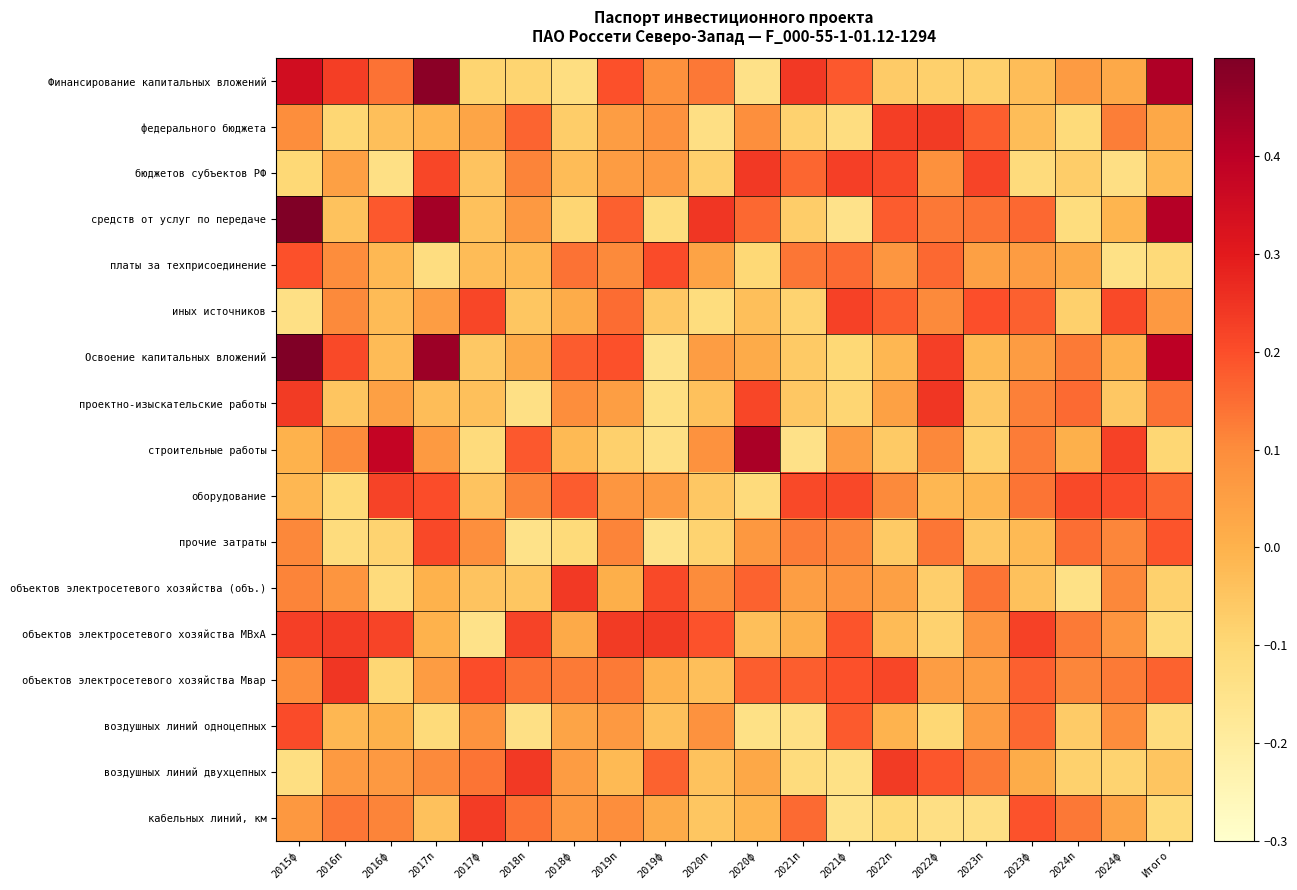

Reading left to right, list all the values displayed in this chart.

Финансирование капитальных вложений: 2015ф=0.3	2016п=0.2	2016ф=0.1	2017п=0.5	2017ф=-0.1	2018п=-0.1	2018ф=-0.1	2019п=0.2	2019ф=0.1	2020п=0.1	2020ф=-0.1	2021п=0.2	2021ф=0.2	2022п=-0.1	2022ф=-0.1	2023п=-0.1	2023ф=-0.0	2024п=0.1	2024ф=0.0	Итого=0.4
федерального бюджета: 2015ф=0.1	2016п=-0.1	2016ф=-0.0	2017п=-0.0	2017ф=0.0	2018п=0.2	2018ф=-0.1	2019п=0.1	2019ф=0.1	2020п=-0.1	2020ф=0.1	2021п=-0.1	2021ф=-0.1	2022п=0.2	2022ф=0.2	2023п=0.2	2023ф=-0.0	2024п=-0.1	2024ф=0.1	Итого=0.0
бюджетов субъектов РФ: 2015ф=-0.1	2016п=0.0	2016ф=-0.1	2017п=0.2	2017ф=-0.0	2018п=0.1	2018ф=-0.0	2019п=0.1	2019ф=0.1	2020п=-0.1	2020ф=0.2	2021п=0.2	2021ф=0.2	2022п=0.2	2022ф=0.1	2023п=0.2	2023ф=-0.1	2024п=-0.1	2024ф=-0.1	Итого=-0.0
средств от услуг по передаче: 2015ф=0.5	2016п=-0.0	2016ф=0.2	2017п=0.4	2017ф=-0.0	2018п=0.1	2018ф=-0.1	2019п=0.2	2019ф=-0.1	2020п=0.2	2020ф=0.2	2021п=-0.1	2021ф=-0.1	2022п=0.2	2022ф=0.1	2023п=0.1	2023ф=0.2	2024п=-0.1	2024ф=-0.0	Итого=0.4
платы за техприсоединение: 2015ф=0.2	2016п=0.1	2016ф=-0.0	2017п=-0.1	2017ф=-0.0	2018п=-0.0	2018ф=0.1	2019п=0.1	2019ф=0.2	2020п=0.0	2020ф=-0.1	2021п=0.1	2021ф=0.2	2022п=0.1	2022ф=0.2	2023п=0.0	2023ф=0.1	2024п=0.0	2024ф=-0.1	Итого=-0.1
иных источников: 2015ф=-0.1	2016п=0.1	2016ф=-0.0	2017п=0.1	2017ф=0.2	2018п=-0.1	2018ф=0.0	2019п=0.2	2019ф=-0.1	2020п=-0.1	2020ф=-0.0	2021п=-0.1	2021ф=0.2	2022п=0.2	2022ф=0.1	2023п=0.2	2023ф=0.2	2024п=-0.1	2024ф=0.2	Итого=0.1
Освоение капитальных вложений: 2015ф=0.7	2016п=0.2	2016ф=-0.0	2017п=0.5	2017ф=-0.1	2018п=0.0	2018ф=0.2	2019п=0.2	2019ф=-0.1	2020п=0.1	2020ф=0.0	2021п=-0.1	2021ф=-0.1	2022п=-0.0	2022ф=0.2	2023п=-0.0	2023ф=0.1	2024п=0.1	2024ф=-0.0	Итого=0.4
проектно-изыскательские работы: 2015ф=0.2	2016п=-0.0	2016ф=0.0	2017п=-0.0	2017ф=-0.0	2018п=-0.1	2018ф=0.1	2019п=0.1	2019ф=-0.1	2020п=-0.0	2020ф=0.2	2021п=-0.1	2021ф=-0.1	2022п=0.0	2022ф=0.2	2023п=-0.1	2023ф=0.1	2024п=0.2	2024ф=-0.1	Итого=0.1
строительные работы: 2015ф=-0.0	2016п=0.1	2016ф=0.4	2017п=0.1	2017ф=-0.1	2018п=0.2	2018ф=-0.0	2019п=-0.1	2019ф=-0.1	2020п=0.1	2020ф=0.4	2021п=-0.1	2021ф=0.1	2022п=-0.1	2022ф=0.1	2023п=-0.1	2023ф=0.1	2024п=0.0	2024ф=0.2	Итого=-0.1
оборудование: 2015ф=-0.0	2016п=-0.1	2016ф=0.2	2017п=0.2	2017ф=-0.0	2018п=0.1	2018ф=0.2	2019п=0.1	2019ф=0.1	2020п=-0.1	2020ф=-0.1	2021п=0.2	2021ф=0.2	2022п=0.1	2022ф=-0.0	2023п=-0.0	2023ф=0.1	2024п=0.2	2024ф=0.2	Итого=0.2
прочие затраты: 2015ф=0.1	2016п=-0.1	2016ф=-0.1	2017п=0.2	2017ф=0.1	2018п=-0.1	2018ф=-0.1	2019п=0.1	2019ф=-0.1	2020п=-0.1	2020ф=0.1	2021п=0.1	2021ф=0.1	2022п=-0.1	2022ф=0.1	2023п=-0.1	2023ф=-0.0	2024п=0.1	2024ф=0.1	Итого=0.2
объектов электросетевого хозяйства (объ.): 2015ф=0.1	2016п=0.1	2016ф=-0.1	2017п=-0.0	2017ф=-0.0	2018п=-0.1	2018ф=0.2	2019п=0.0	2019ф=0.2	2020п=0.1	2020ф=0.2	2021п=0.1	2021ф=0.1	2022п=0.0	2022ф=-0.1	2023п=0.1	2023ф=-0.0	2024п=-0.1	2024ф=0.1	Итого=-0.1
объектов электросетевого хозяйства МВxА: 2015ф=0.2	2016п=0.2	2016ф=0.2	2017п=-0.0	2017ф=-0.1	2018п=0.2	2018ф=0.0	2019п=0.2	2019ф=0.2	2020п=0.2	2020ф=-0.0	2021п=0.0	2021ф=0.2	2022п=-0.0	2022ф=-0.1	2023п=0.1	2023ф=0.2	2024п=0.1	2024ф=0.1	Итого=-0.1
объектов электросетевого хозяйства Мвар: 2015ф=0.1	2016п=0.2	2016ф=-0.1	2017п=0.1	2017ф=0.2	2018п=0.1	2018ф=0.1	2019п=0.1	2019ф=-0.0	2020п=-0.0	2020ф=0.2	2021п=0.2	2021ф=0.2	2022п=0.2	2022ф=0.1	2023п=0.1	2023ф=0.2	2024п=0.1	2024ф=0.1	Итого=0.2
воздушных линий одноцепных: 2015ф=0.2	2016п=-0.0	2016ф=0.0	2017п=-0.1	2017ф=0.1	2018п=-0.1	2018ф=0.0	2019п=0.1	2019ф=-0.0	2020п=0.1	2020ф=-0.1	2021п=-0.1	2021ф=0.2	2022п=-0.0	2022ф=-0.1	2023п=0.1	2023ф=0.2	2024п=-0.1	2024ф=0.1	Итого=-0.1
воздушных линий двухцепных: 2015ф=-0.1	2016п=0.1	2016ф=0.1	2017п=0.1	2017ф=0.1	2018п=0.2	2018ф=0.1	2019п=-0.0	2019ф=0.2	2020п=-0.0	2020ф=0.0	2021п=-0.1	2021ф=-0.1	2022п=0.2	2022ф=0.2	2023п=0.1	2023ф=0.0	2024п=-0.1	2024ф=-0.1	Итого=-0.0
кабельных линий, км: 2015ф=0.1	2016п=0.1	2016ф=0.1	2017п=-0.0	2017ф=0.2	2018п=0.1	2018ф=0.1	2019п=0.1	2019ф=0.0	2020п=-0.1	2020ф=-0.0	2021п=0.2	2021ф=-0.1	2022п=-0.1	2022ф=-0.1	2023п=-0.1	2023ф=0.2	2024п=0.1	2024ф=0.0	Итого=-0.1